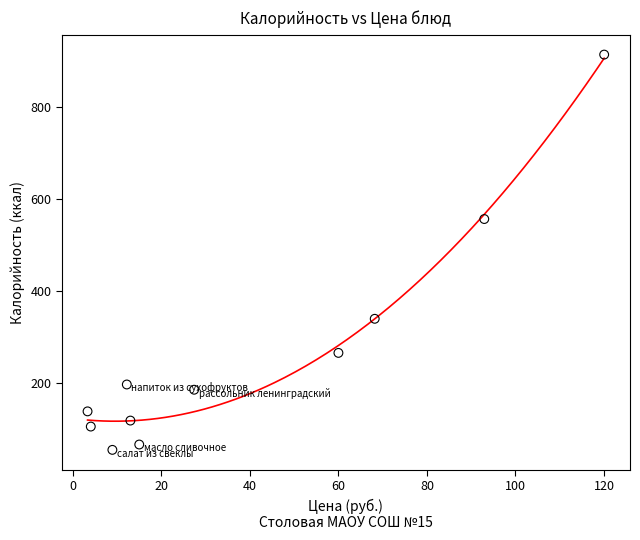

What is the range of X values (max minus min)?

116.7